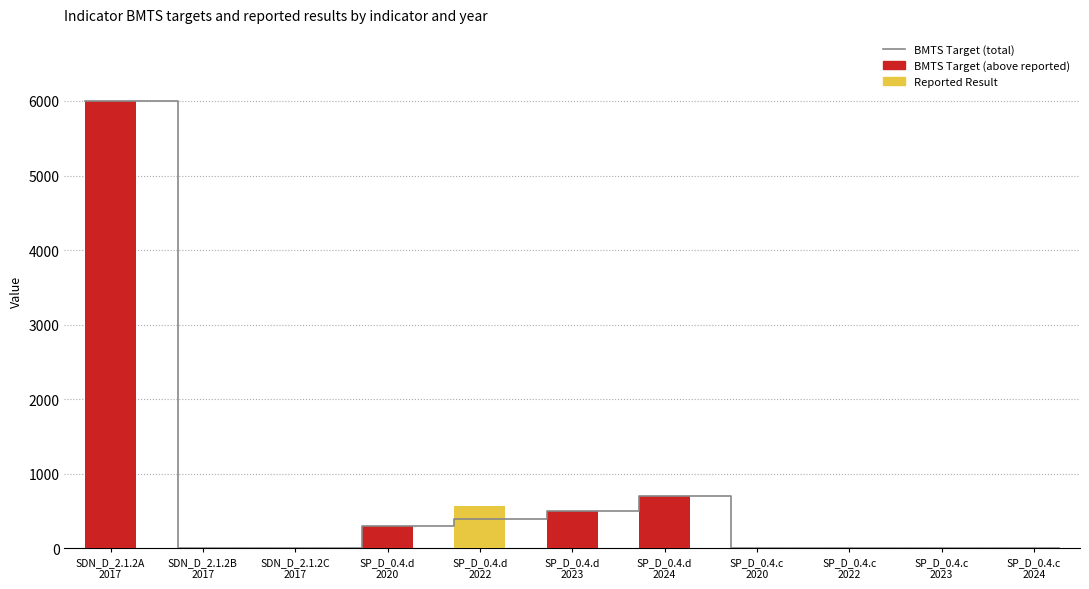

What is the sum of all BMTS values?

7525